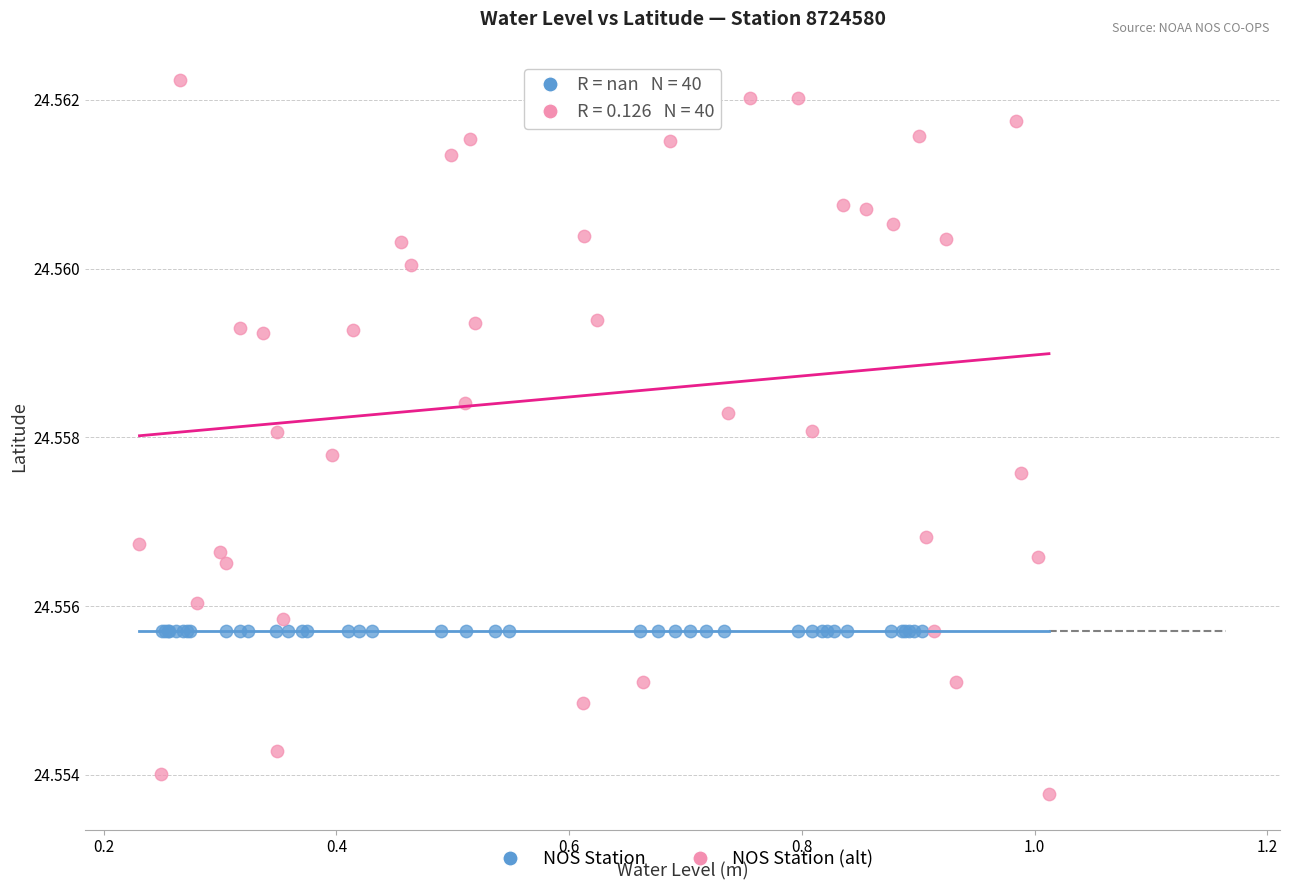

Which series contains the highest Y value?

NOS Station (alt)